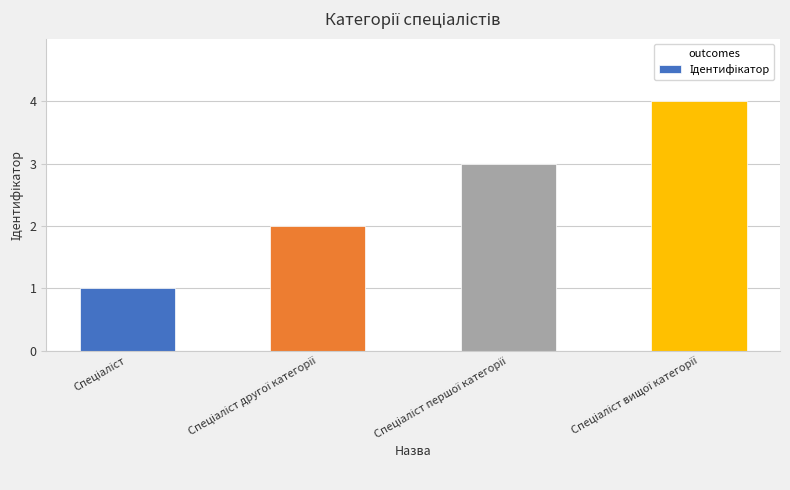

How many values are below 3?

2